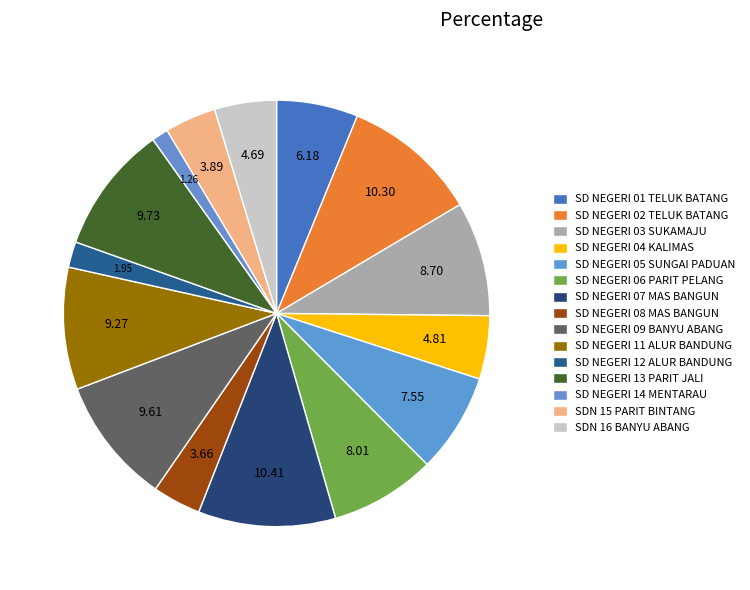

How many segments does this pie chart have?

15